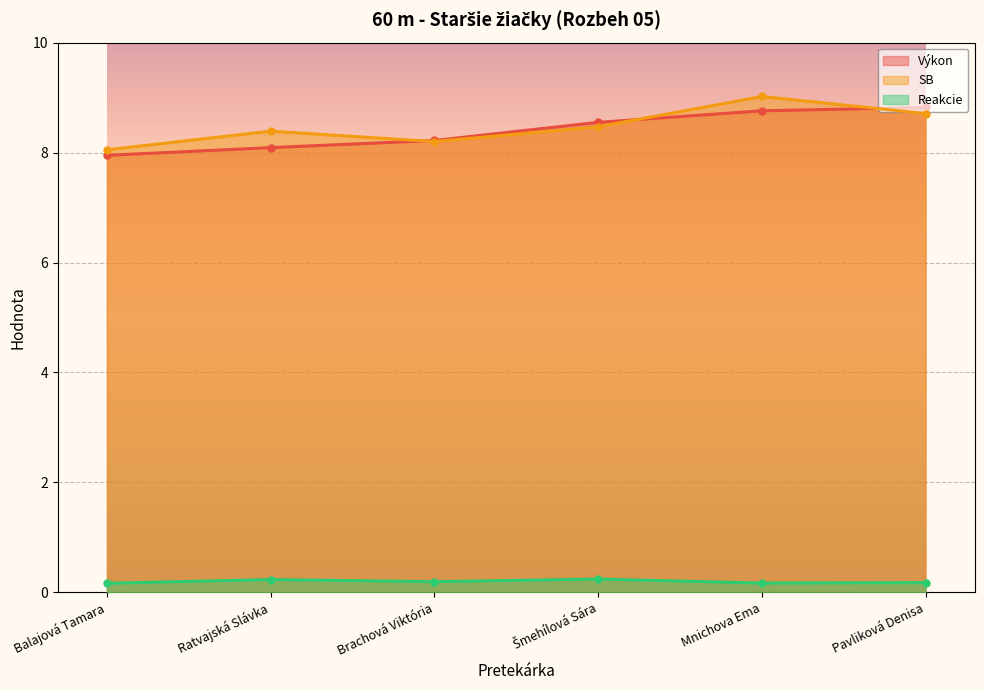

Between Mnichova Ema and Pavliková Denisa, which is larger?

Pavliková Denisa